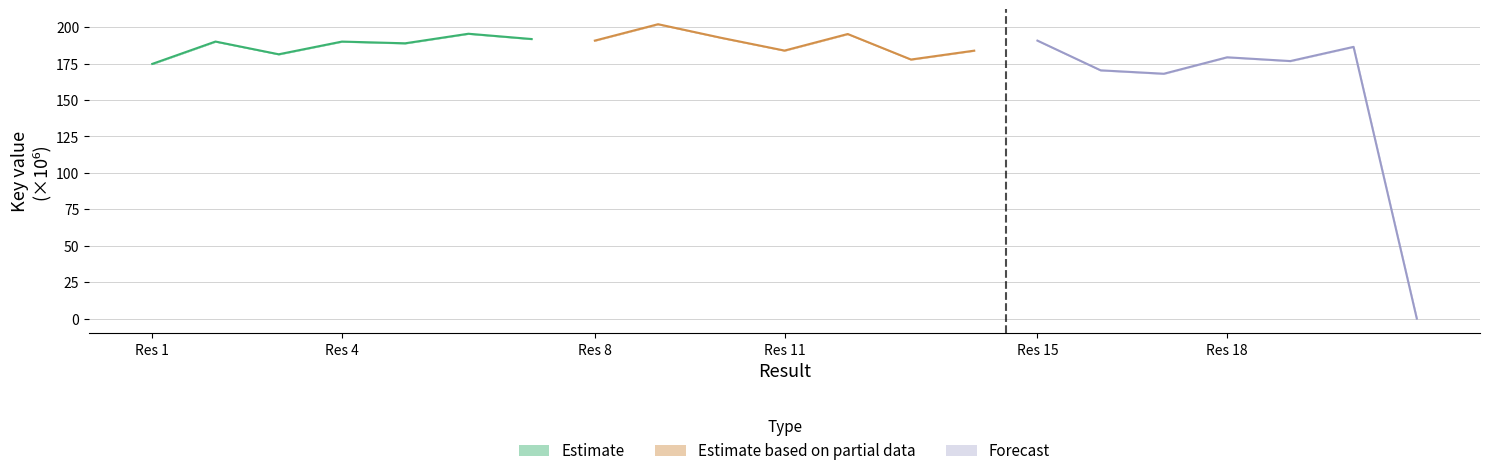

What is the value of the Estimate based on partial data point at the 5th from the left?

195.3